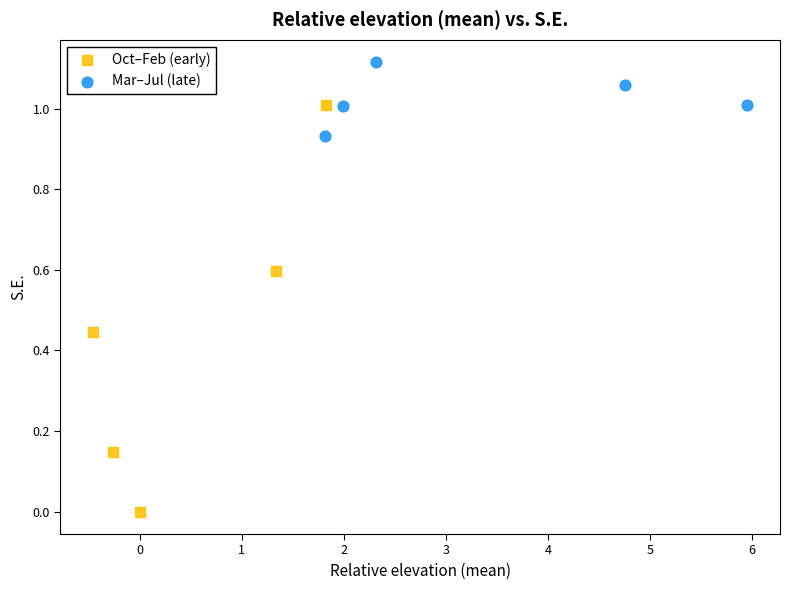

Which series contains the highest Y value?

Mar–Jul (late)